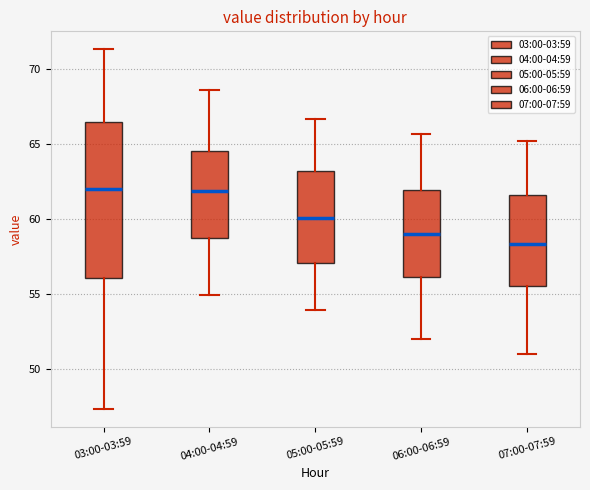

Where is the lower edge of the box for 07:00-07:59 on the y-axis? The values are not printed on the chart, so give them approximately, as read against the axis.

55.5